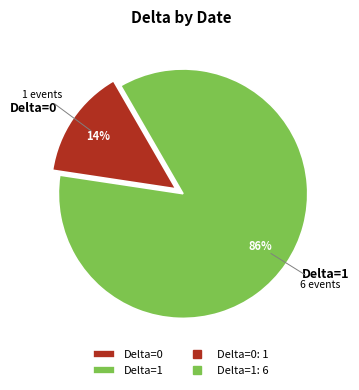

How many slices are in this pie chart?

2